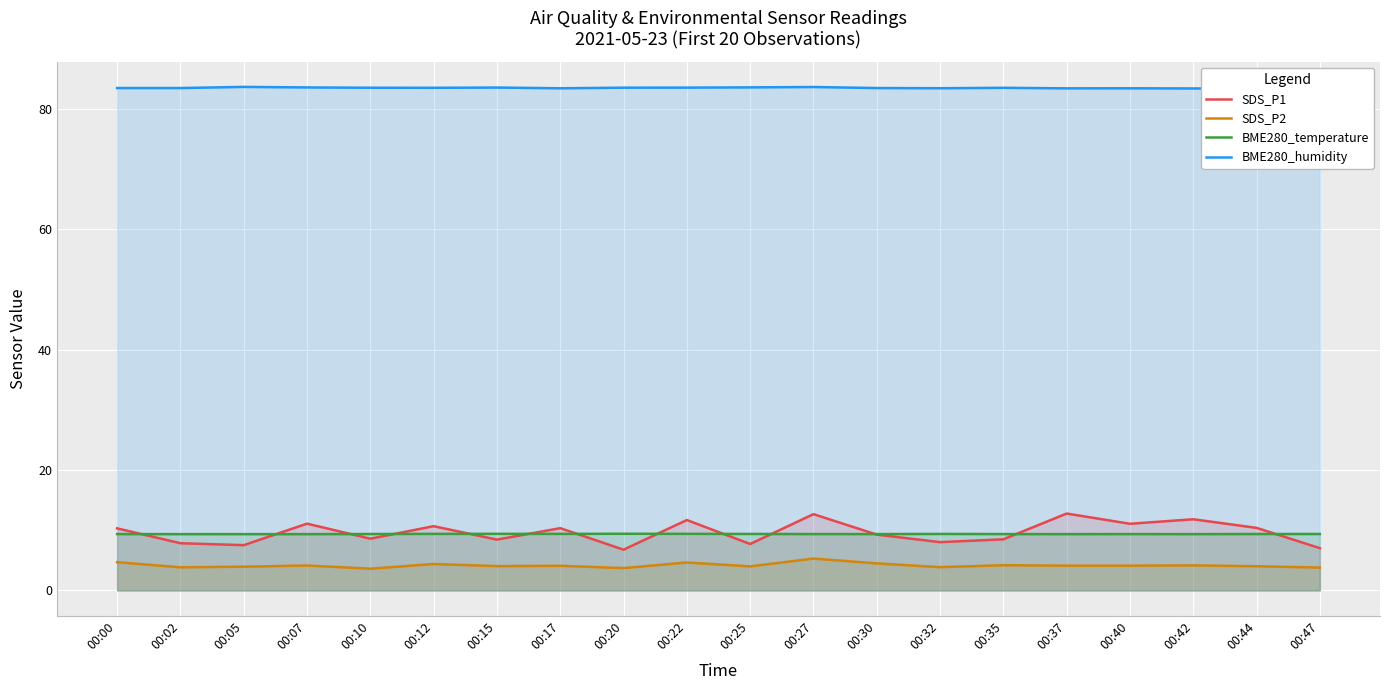

Rank the series by their maximum value, from highest to lowest.

BME280_humidity, SDS_P1, BME280_temperature, SDS_P2